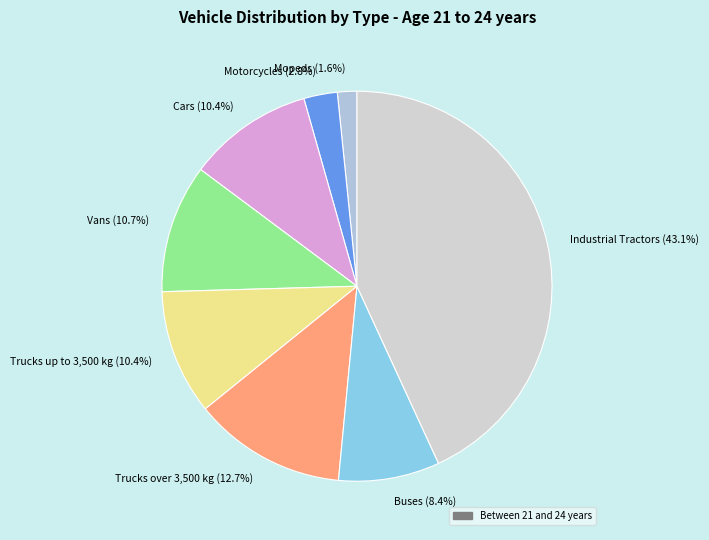

To the nearest percent, what portion does Trucks over 3,500 kg represent?

13%